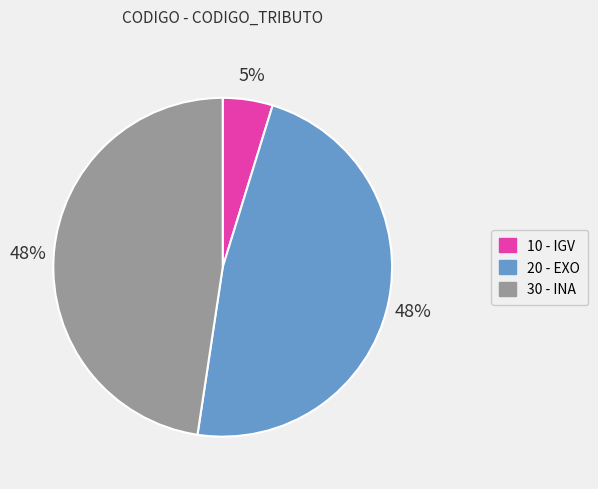

Count the number of slices in the pie.

3